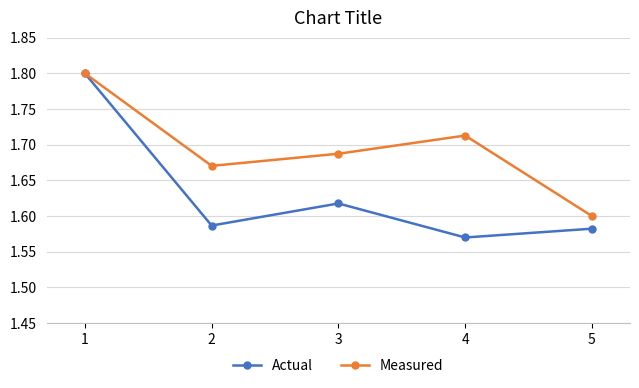

Which series changed the most between 1 and 2?

Actual